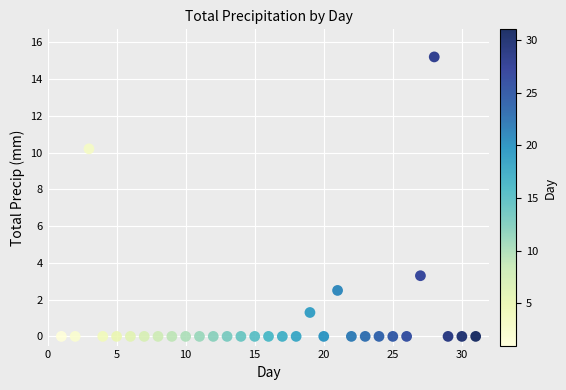

What Y value in the scatter plot is closest to 7?

10.2